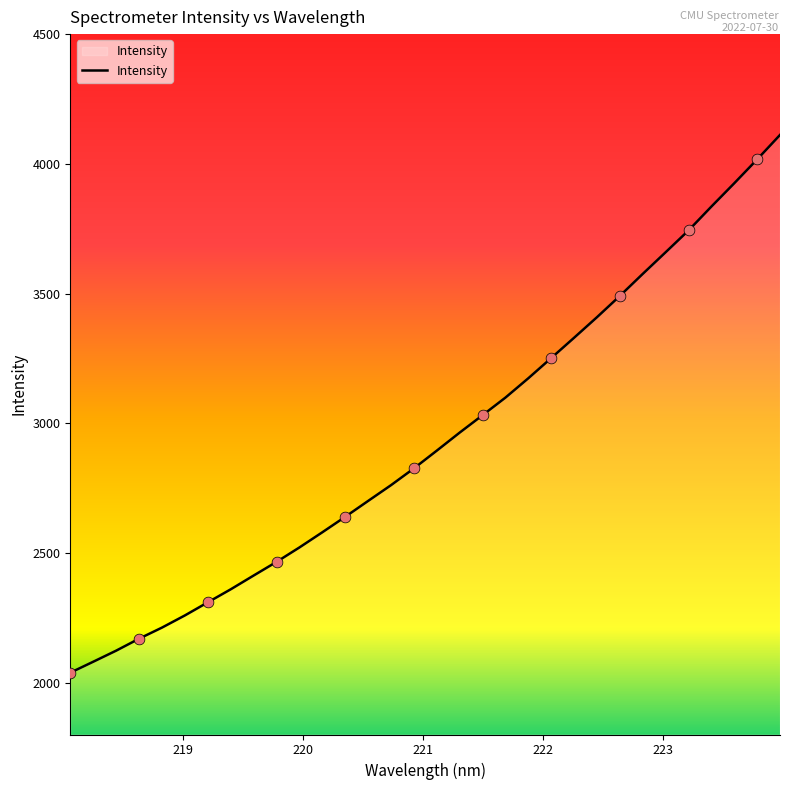

What is the difference between the maximum and minimum values?

2073.1